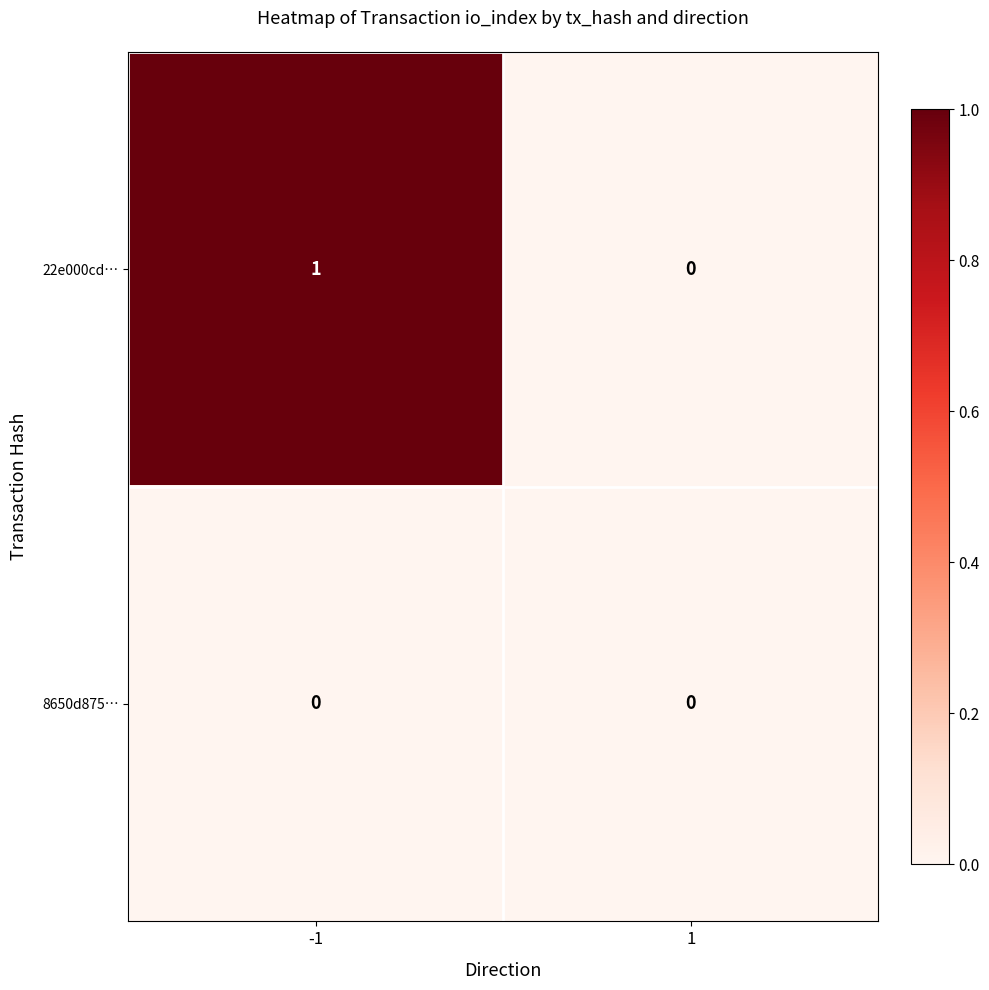

What is the maximum value shown in the chart?

1